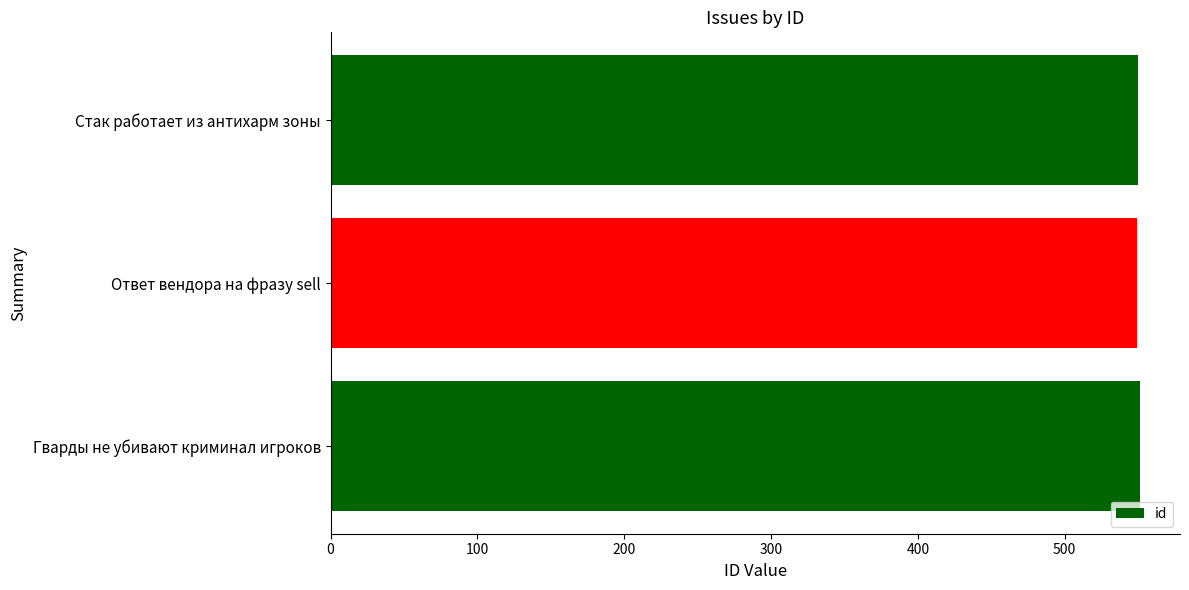

How many data points are less than 550?

1